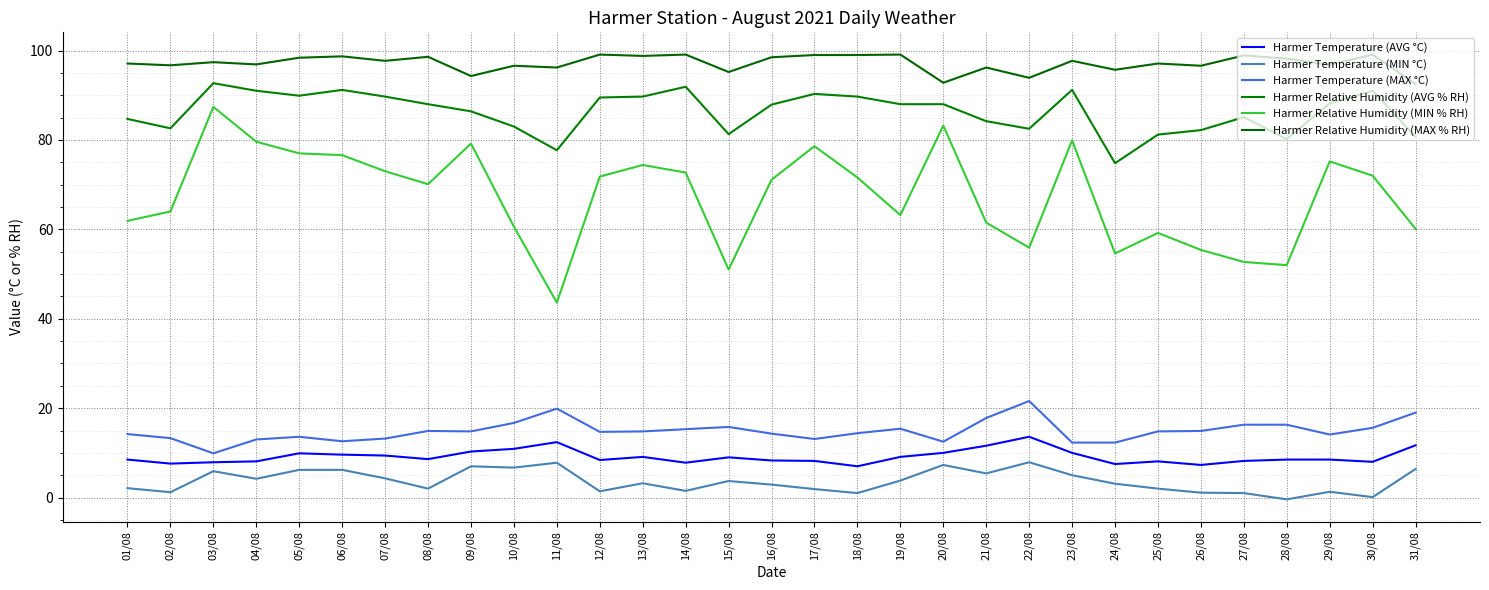

How many values in the Harmer Relative Humidity (MIN % RH) series are below 71?

15